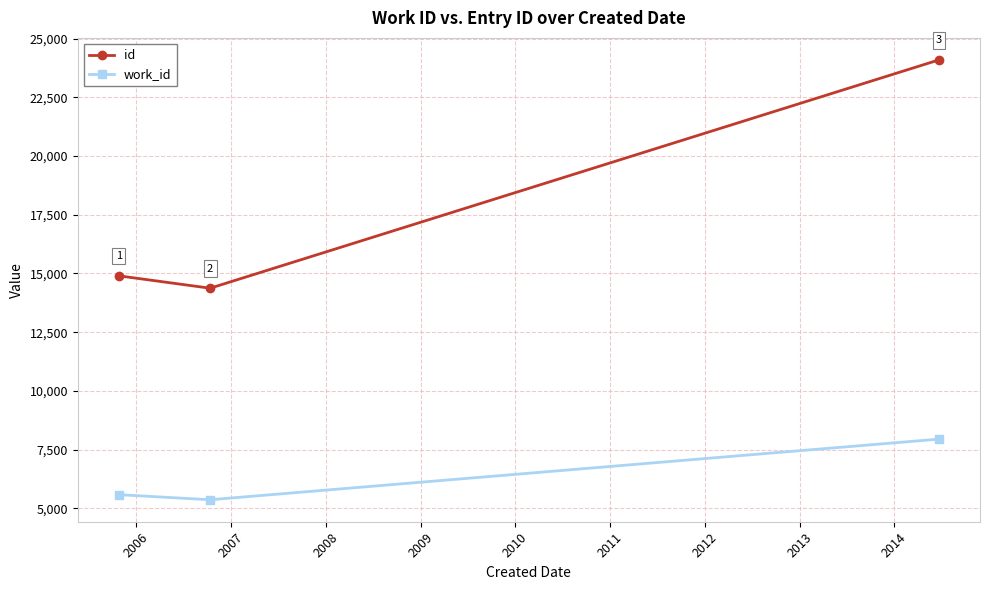

What is the difference between the maximum and second lowest values in the id series?

9196